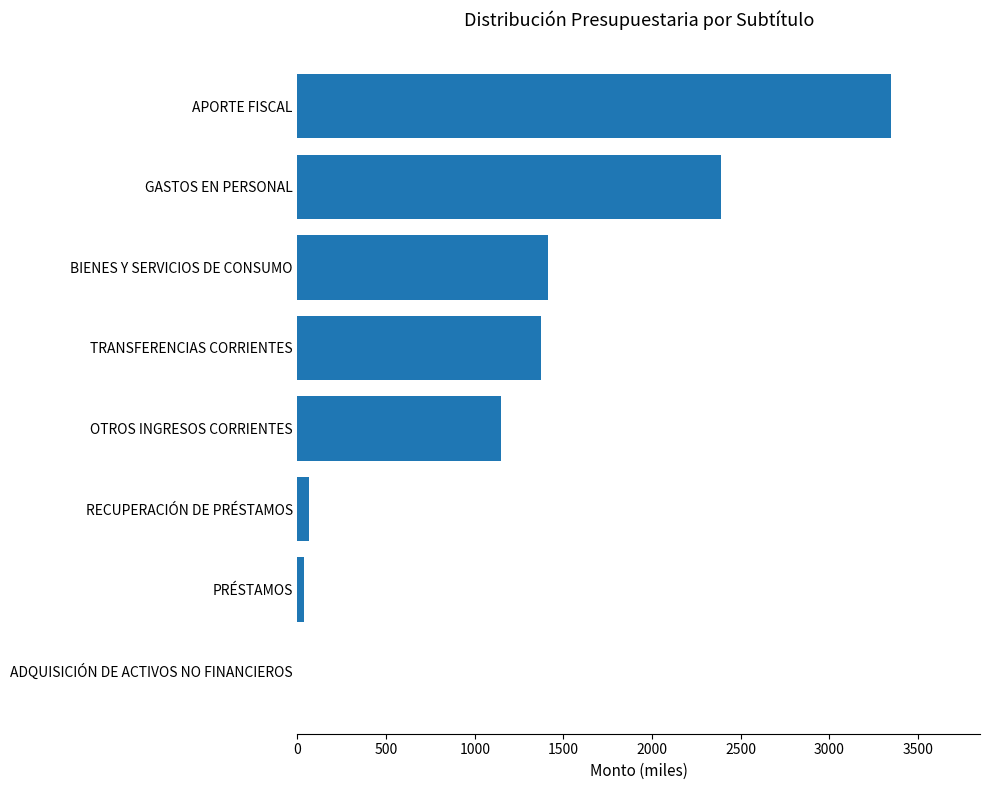

What is the sum of all values?

9778